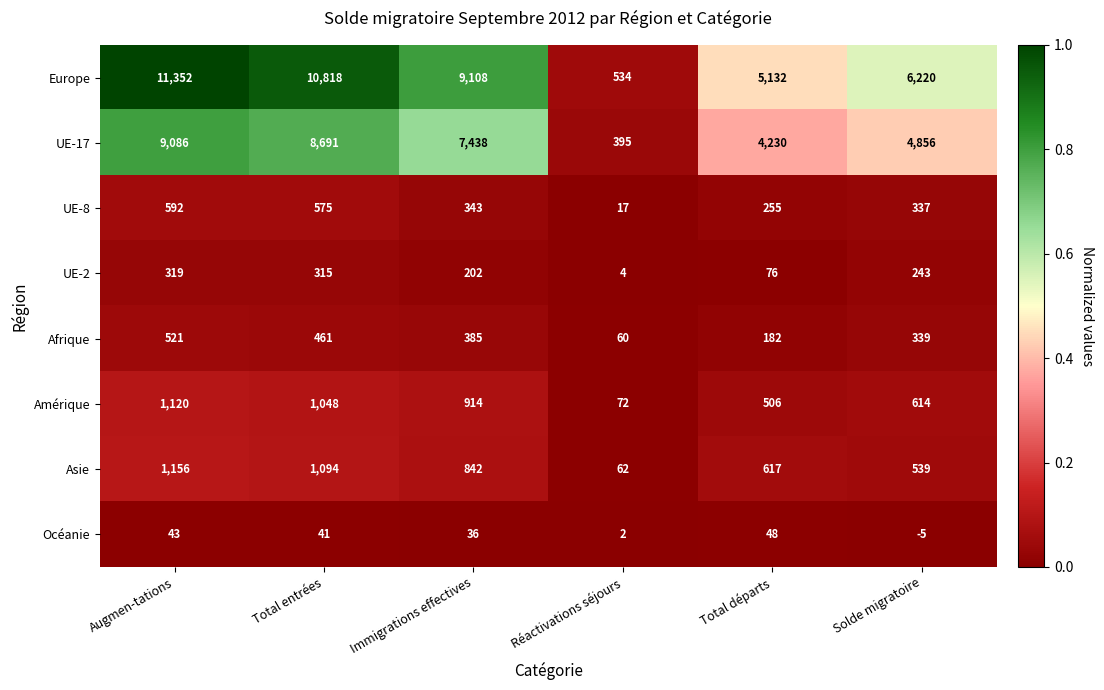

At Solde migratoire, list the series in order from largest to smallest.

Europe, UE-17, Amérique, Asie, Afrique, UE-8, UE-2, Océanie